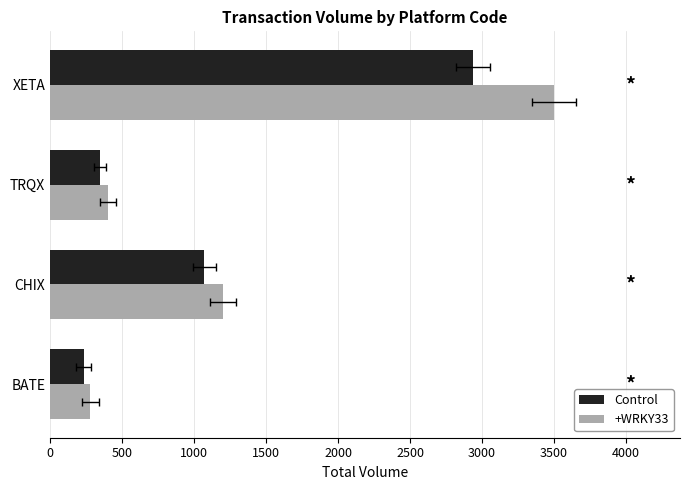

True or false: Control has a value of 383 at 0.

False